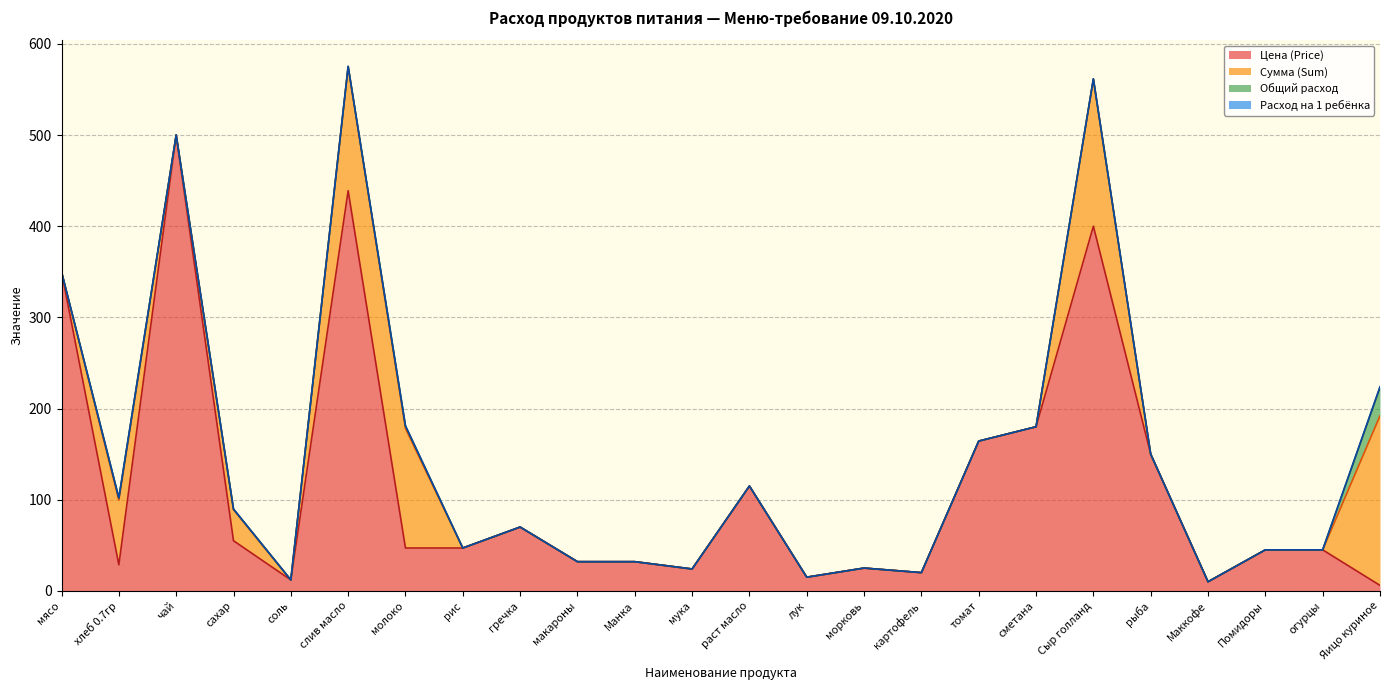

At how many categories does at least one series exceed 165?

6